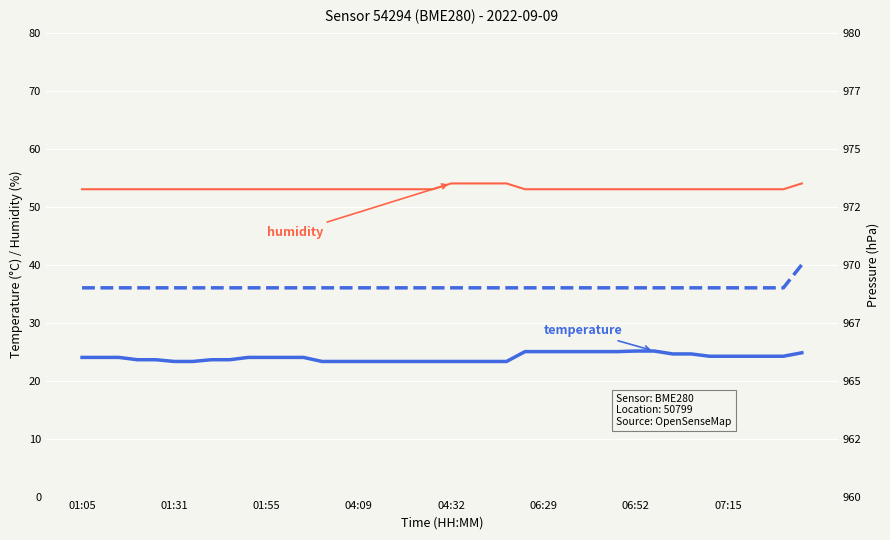

Between 01:55 and 25, which series saw the biggest shift?

temperature